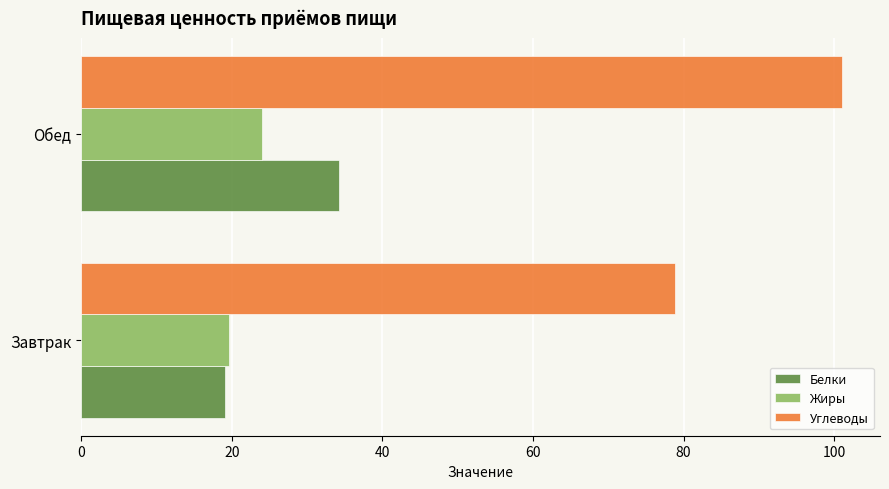

Read the Белки value at Завтрак.

19.1